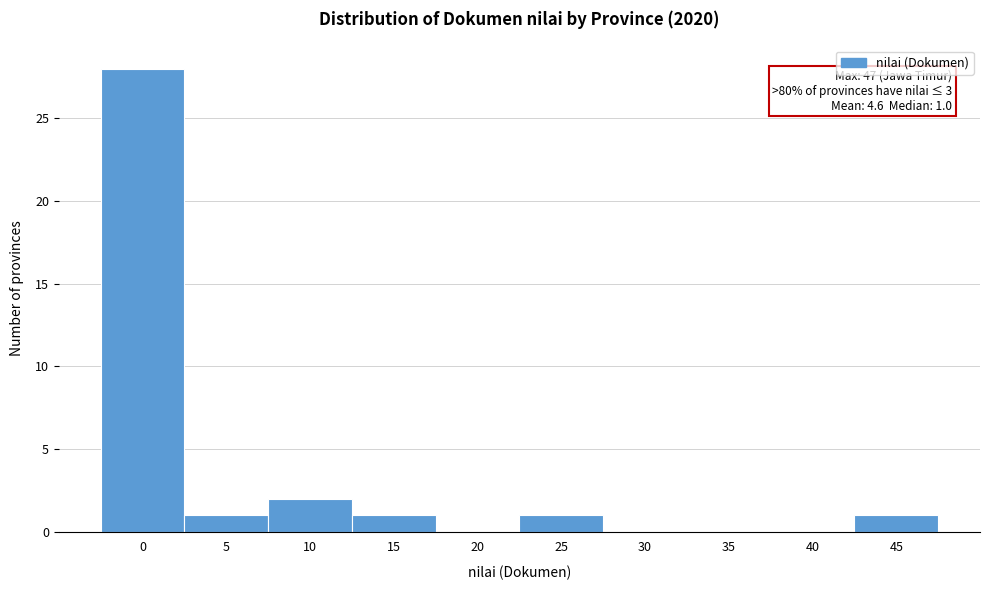

Reading left to right, transcribe all the data shown in this chart.

0=28	5=1	10=2	15=1	20=0	25=1	30=0	35=0	40=0	45=1